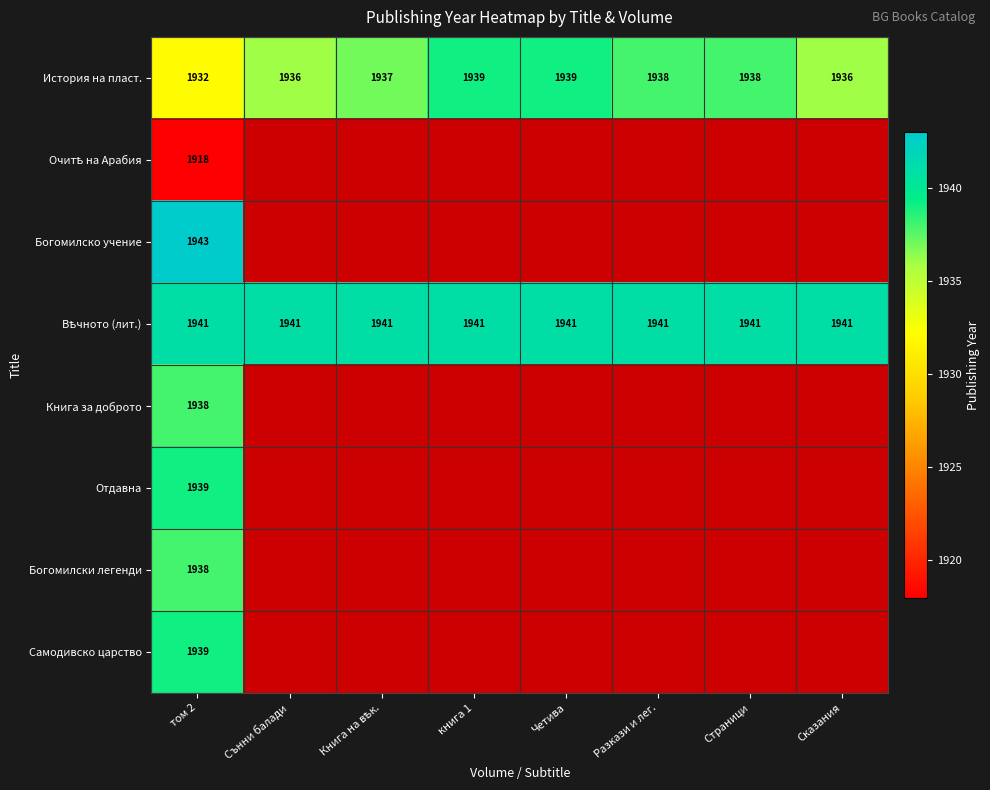

Is it true that Книга за доброто equals 1938 at том 2?

True